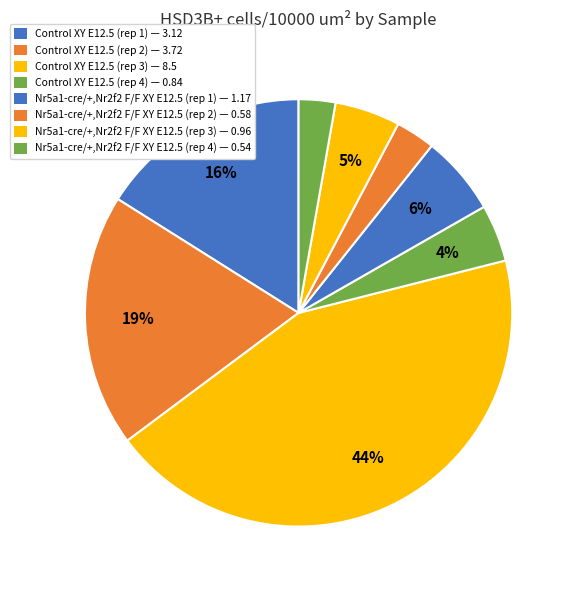

Rank the categories by value from highest to lowest.

Control XY E12.5 (8.5), Control XY E12.5 (3.72), Control XY E12.5 (3.12), Nr5a1-cre/+,Nr2f2 F/F XY E12.5 (1.17), Nr5a1-cre/+,Nr2f2 F/F XY E12.5 (0.96), Control XY E12.5 (0.84), Nr5a1-cre/+,Nr2f2 F/F XY E12.5 (0.58), Nr5a1-cre/+,Nr2f2 F/F XY E12.5 (0.54)